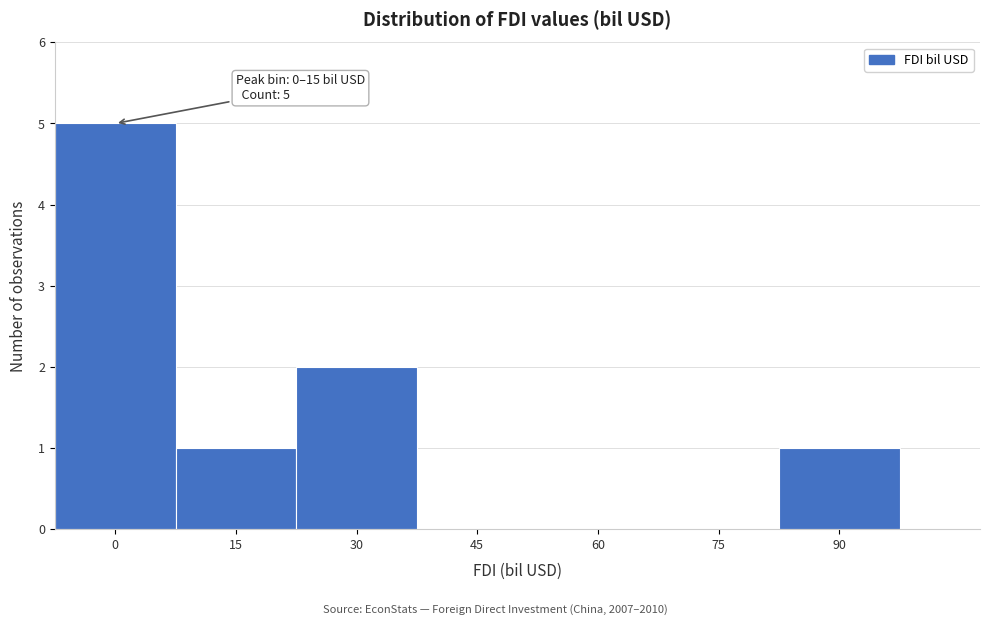

Reading left to right, transcribe all the data shown in this chart.

0=5	15=1	30=2	45=0	60=0	75=0	90=1